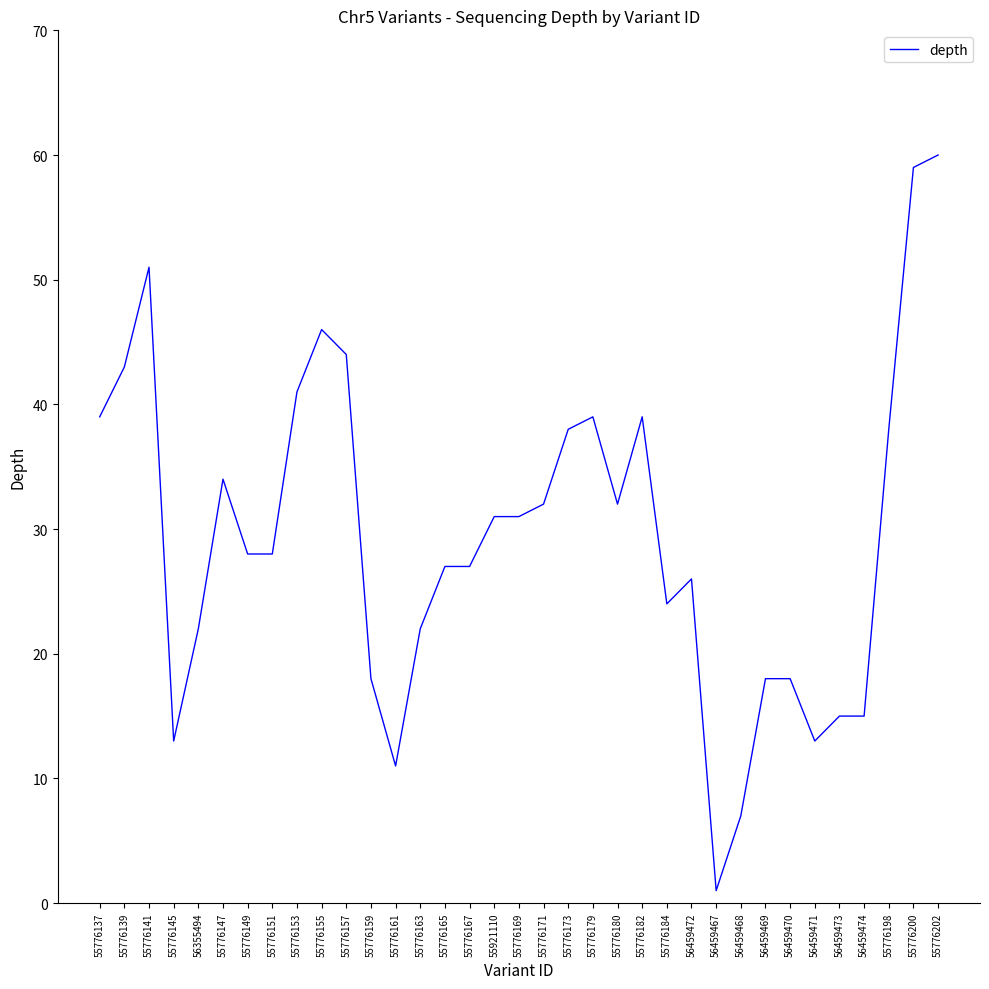

True or false: the data has more than 0 interior local peaks.

True